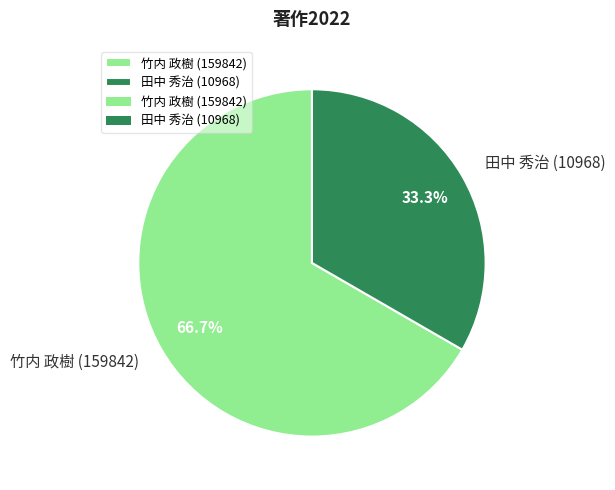

Rank the categories by value from highest to lowest.

竹内 政樹 (159842), 田中 秀治 (10968)